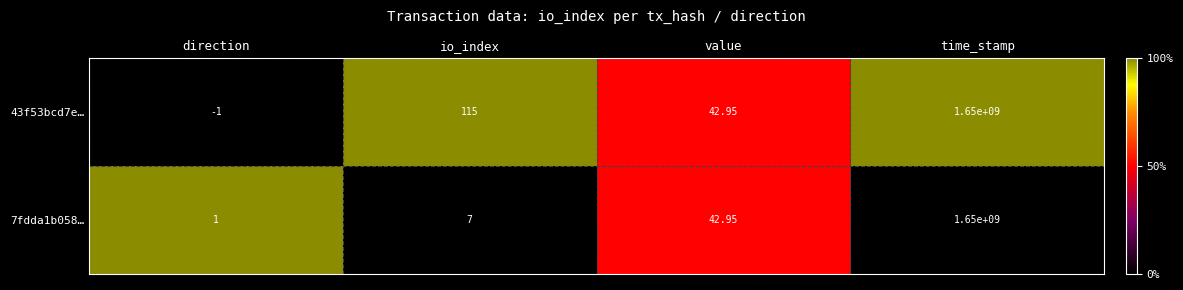

List the labels in order of 7fdda1b058… value, largest first.

time_stamp, value, io_index, direction